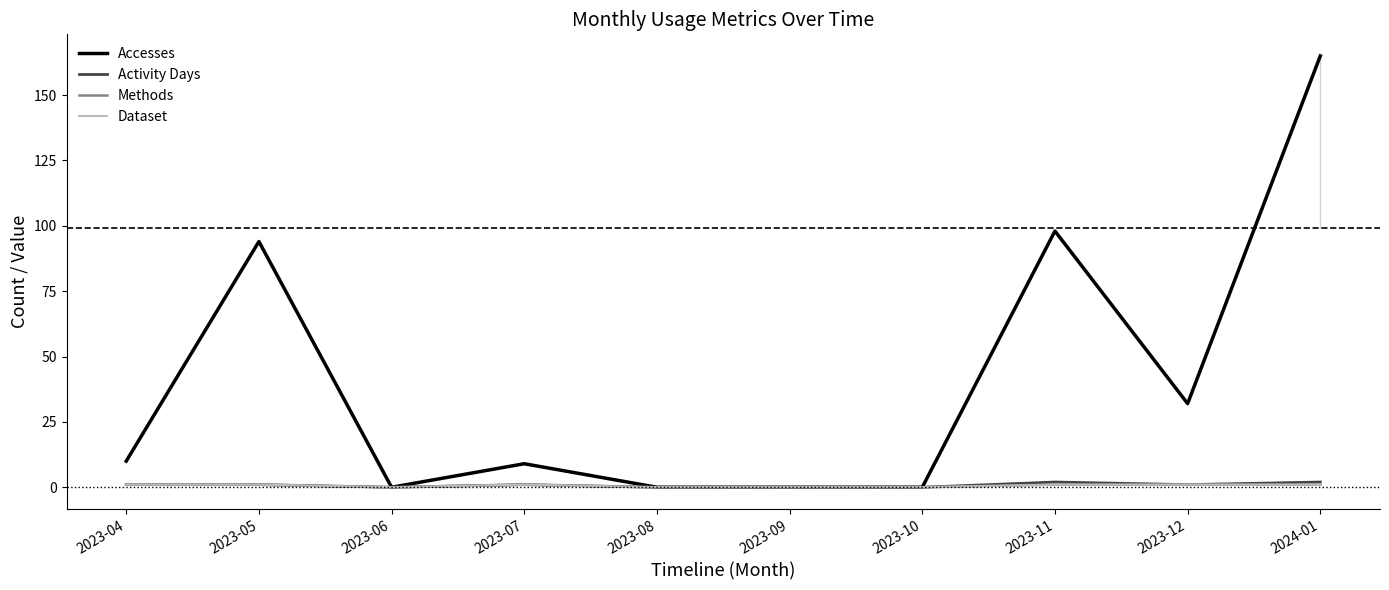

Does the chart display data point markers on the line(s)?

No